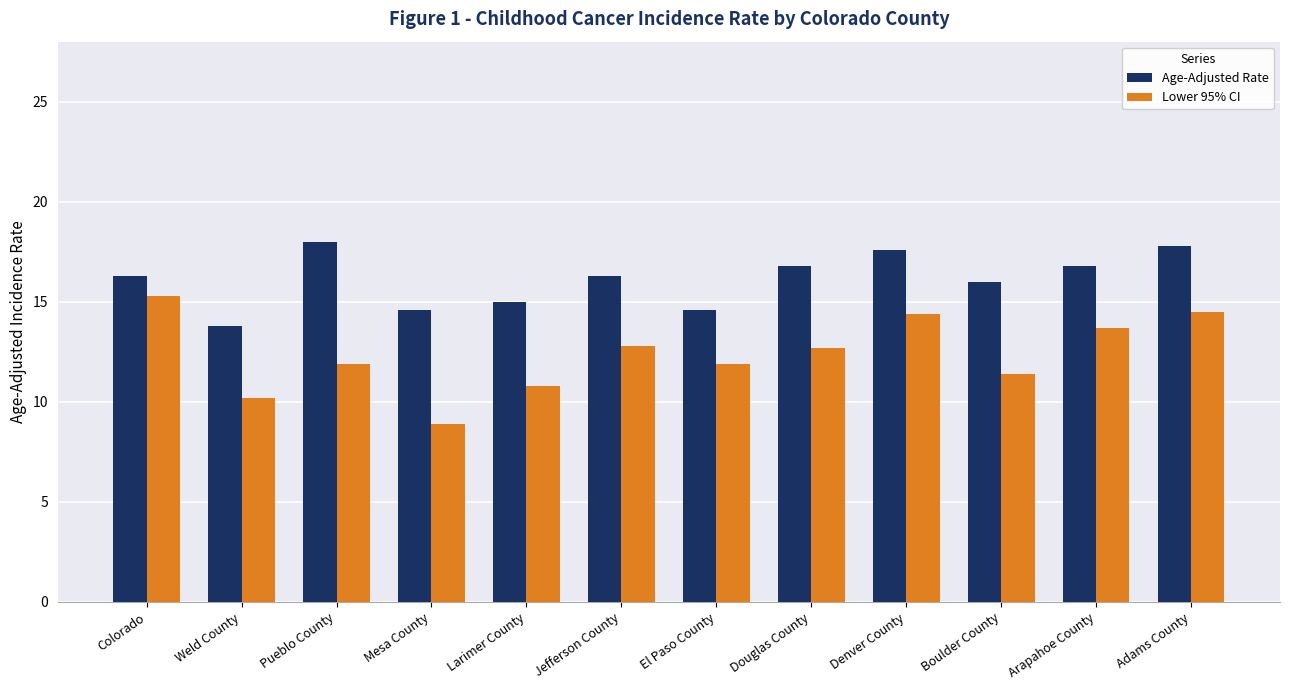

What is the label of the 4th bar from the right?

Denver County